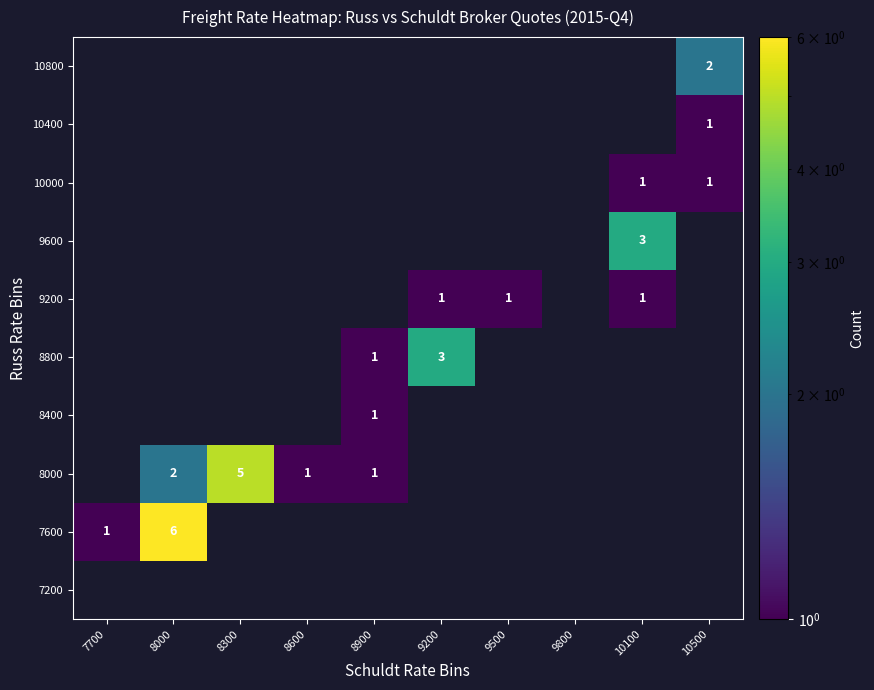

True or false: 8800 has a value of 1 at 9200.

False